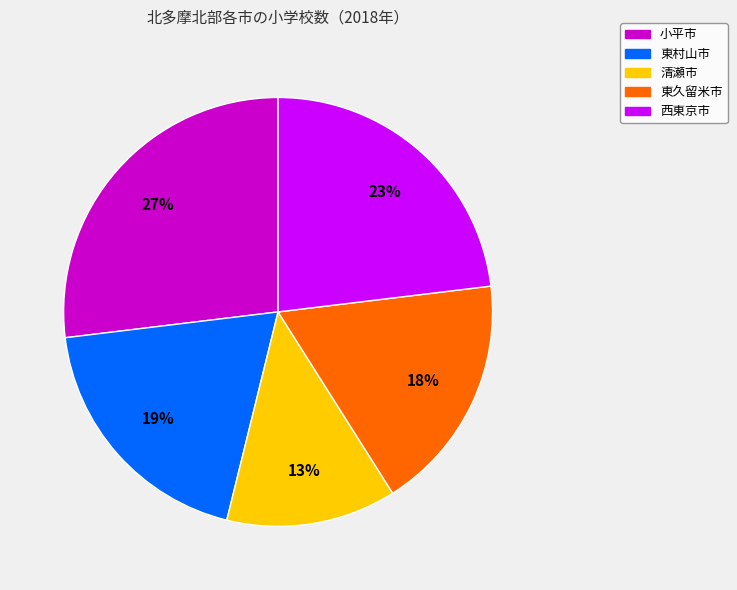

How many segments does this pie chart have?

5